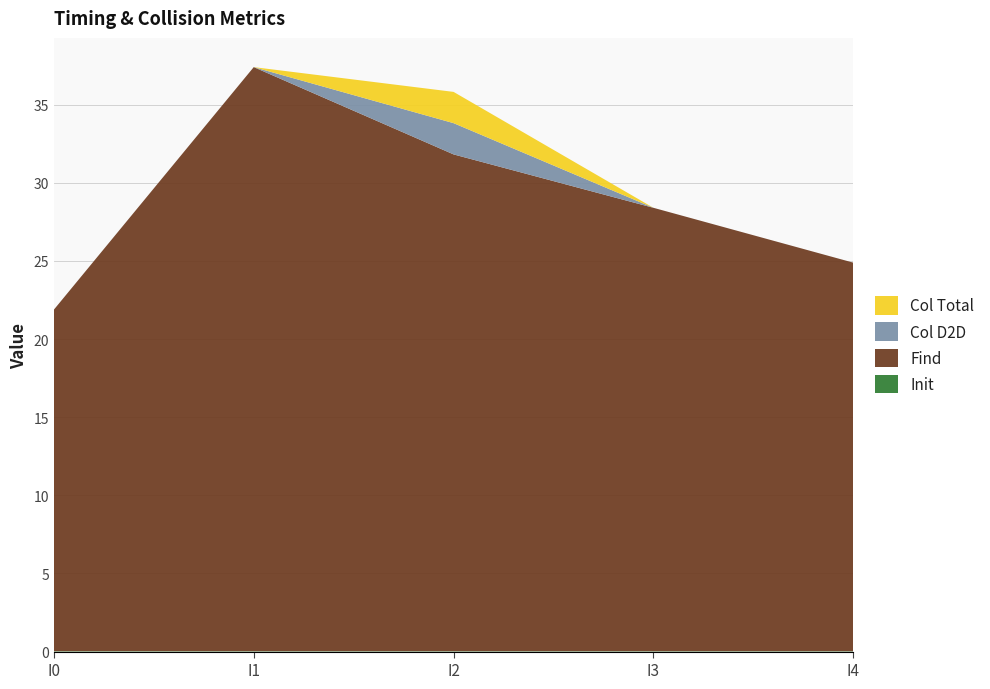

Reading right to left, extract all data points from this chart.

Init: I4=0.0	I3=0.0	I2=0.0	I1=0.0	I0=0.0
Find: I4=24.9	I3=28.4	I2=31.8	I1=37.4	I0=21.9
Col D2D: I4=0.0	I3=0.0	I2=2.0	I1=0.0	I0=0.0
Col Total: I4=0.0	I3=0.0	I2=2.0	I1=0.0	I0=0.0